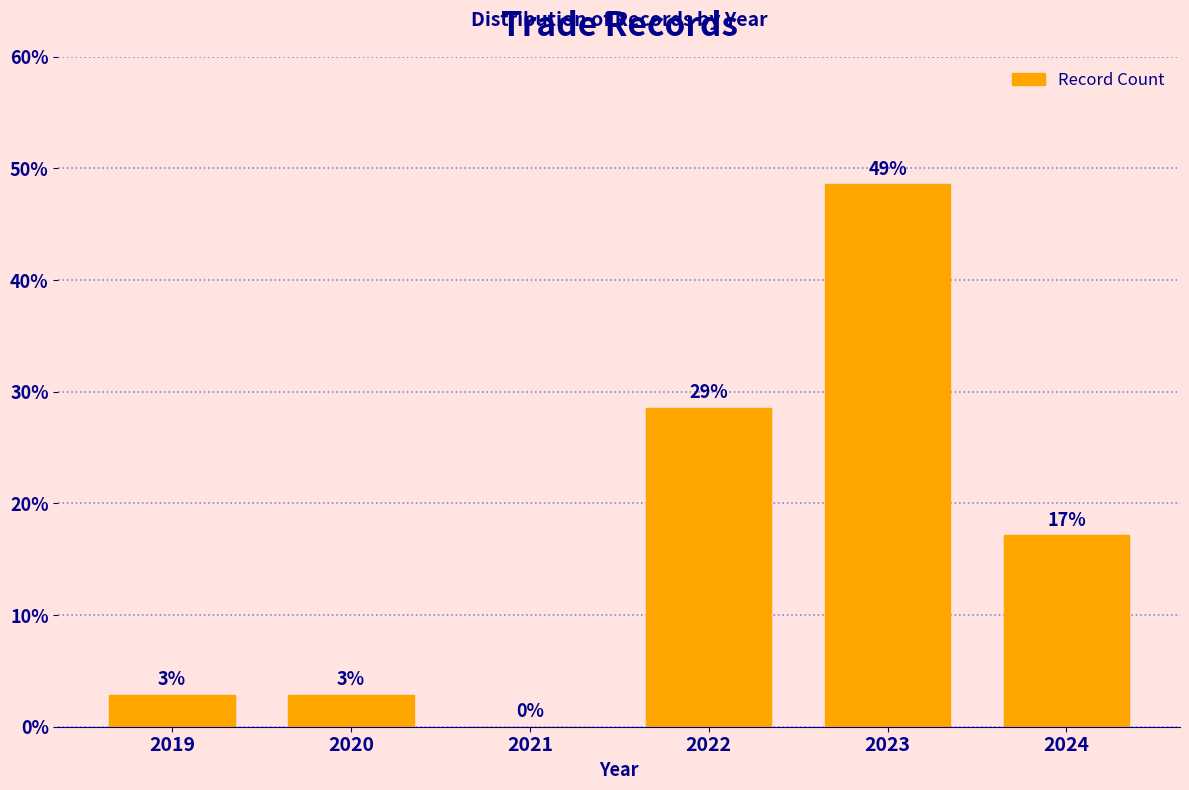

Are the bars horizontal?

No